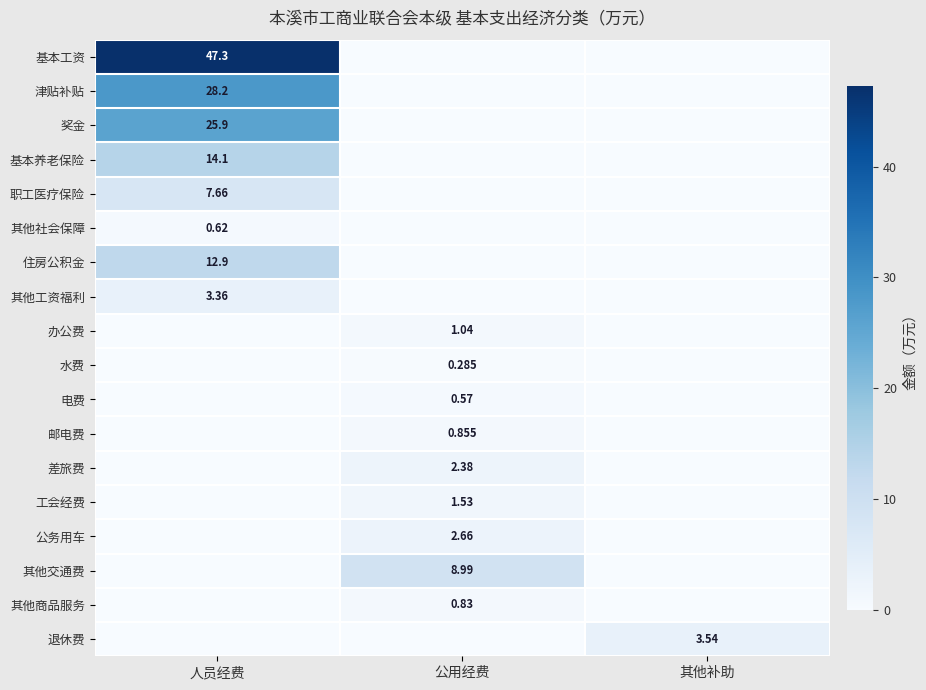

How many categories are shown in the chart?

3